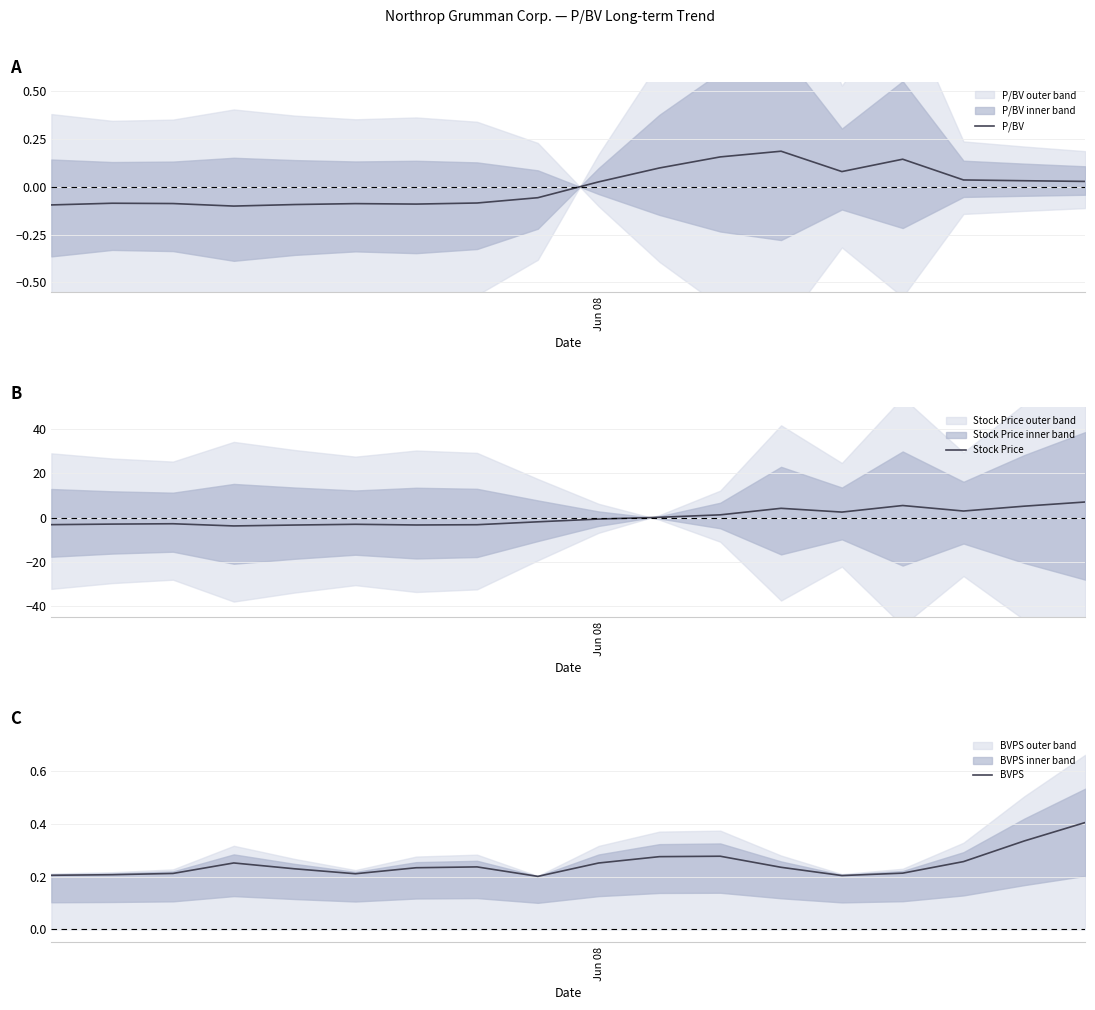

How many values in the Stock Price series are below 0?

10